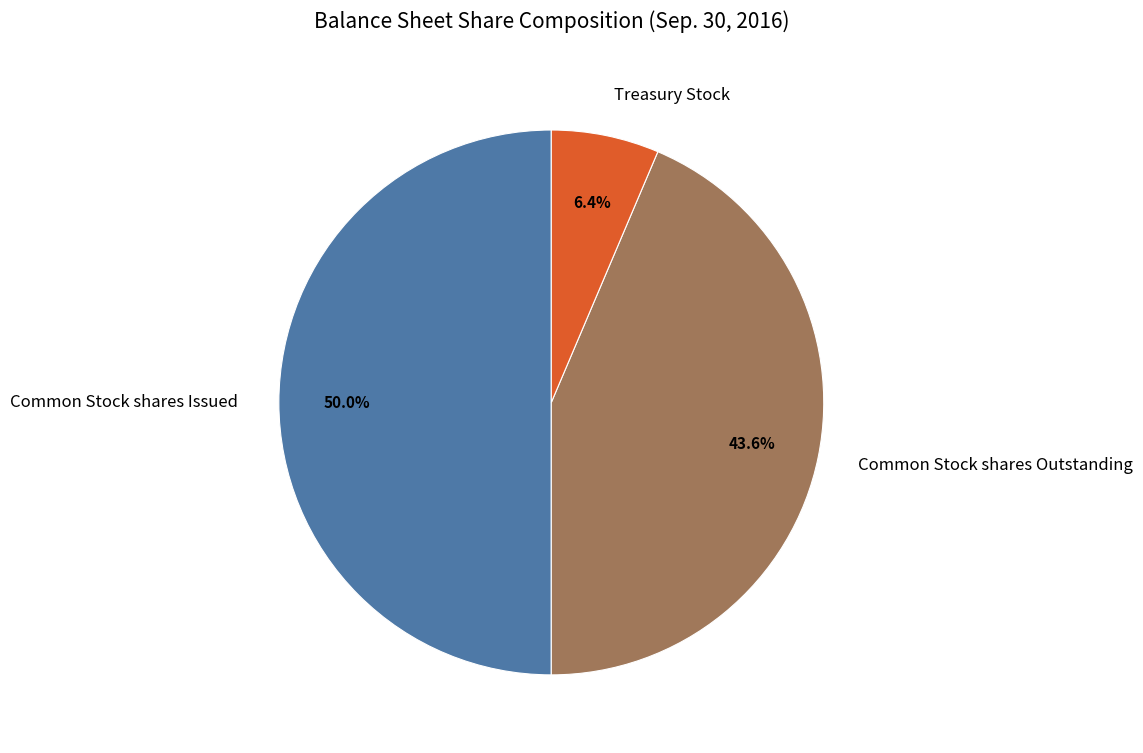

What is the total percentage of Treasury Stock and Common Stock shares Issued?

56.4%